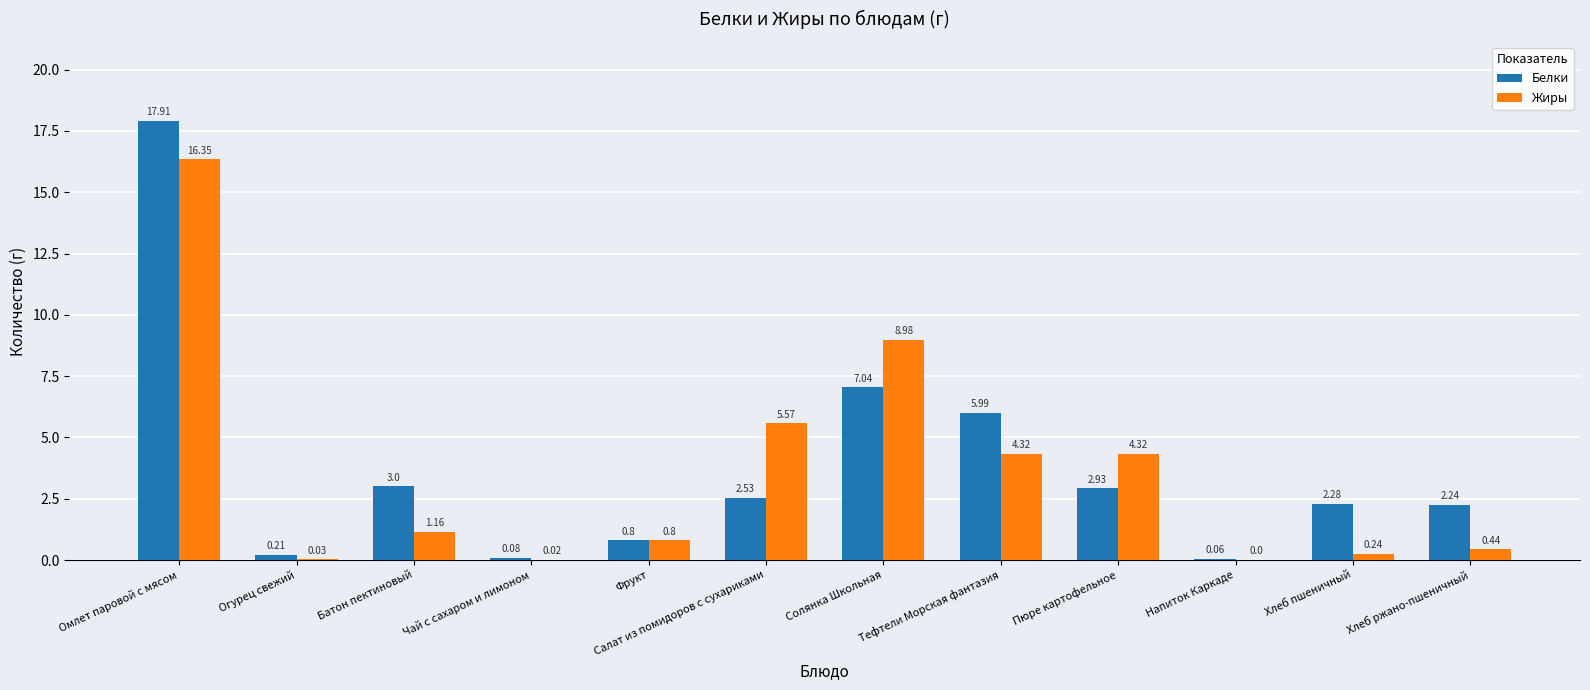

The Жиры series shows 3.3 at Солянка Школьная. True or false?

False